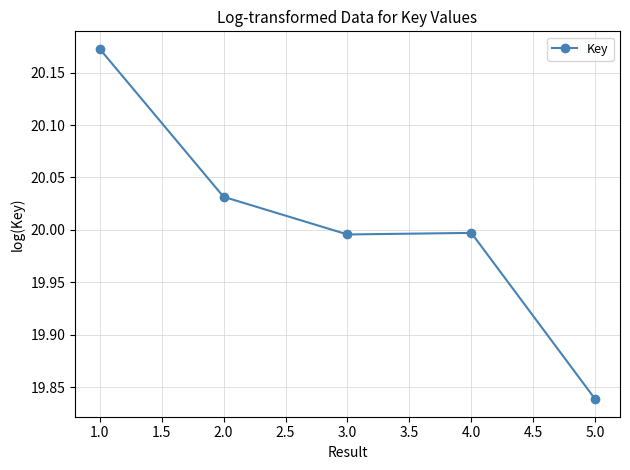

Which category has the lowest value across all series?

5.0